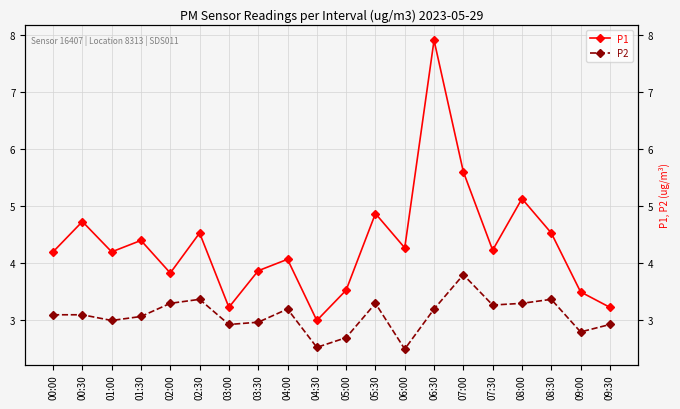

Which series has the largest range (max minus min)?

P1